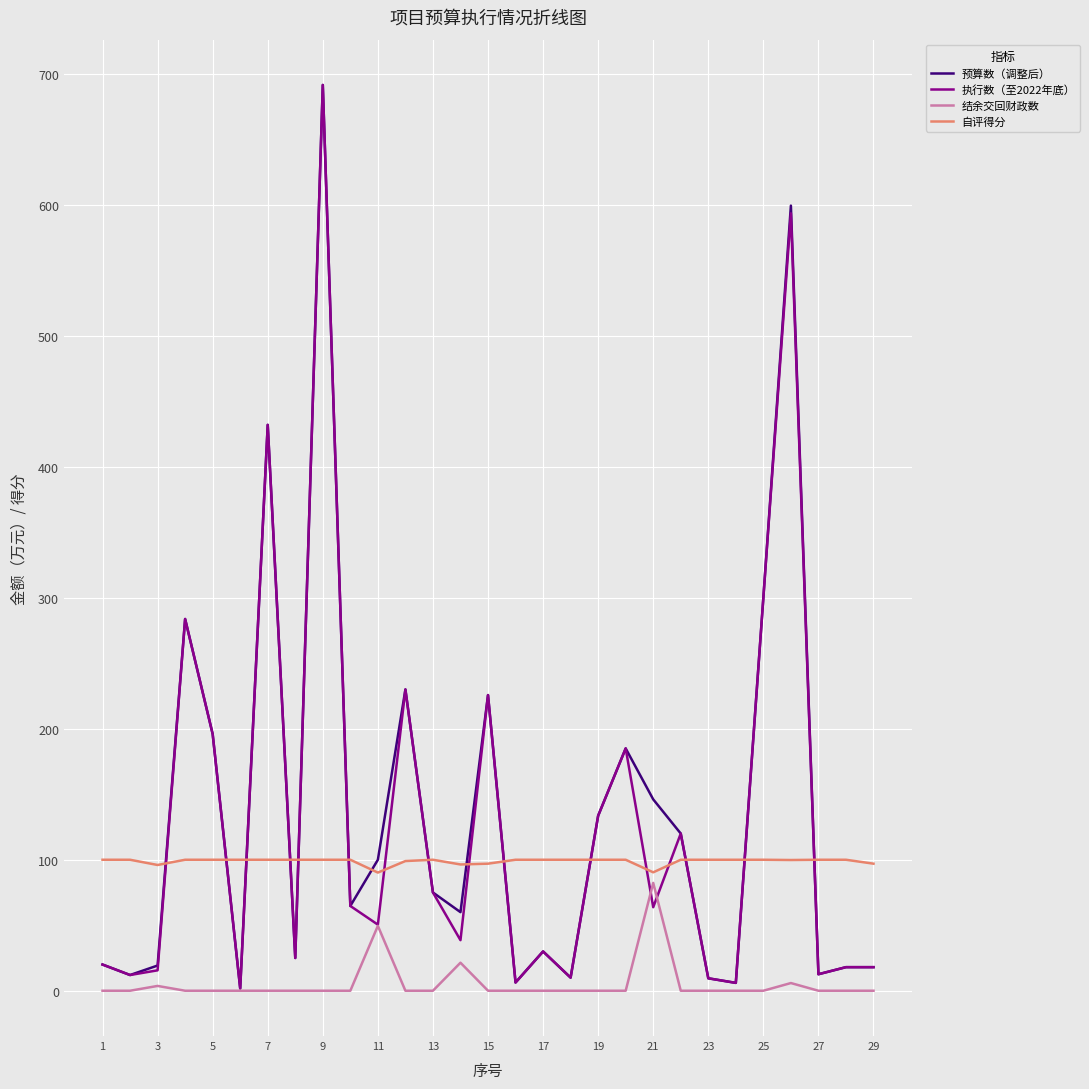

Is this an area chart (filled region under the line)?

No